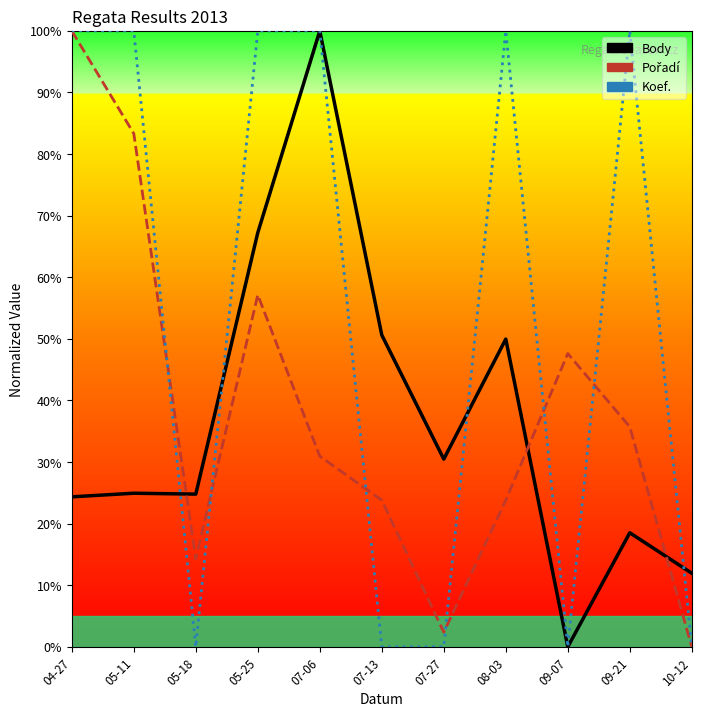

Which series has the largest total across all categories?

Koef.